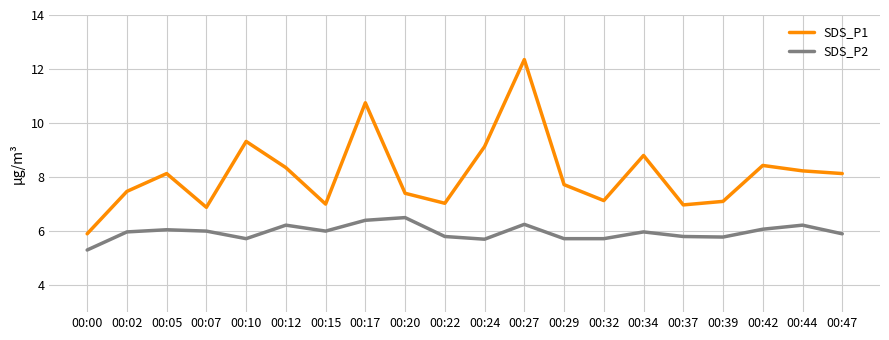

What is the minimum value for SDS_P1?

5.9